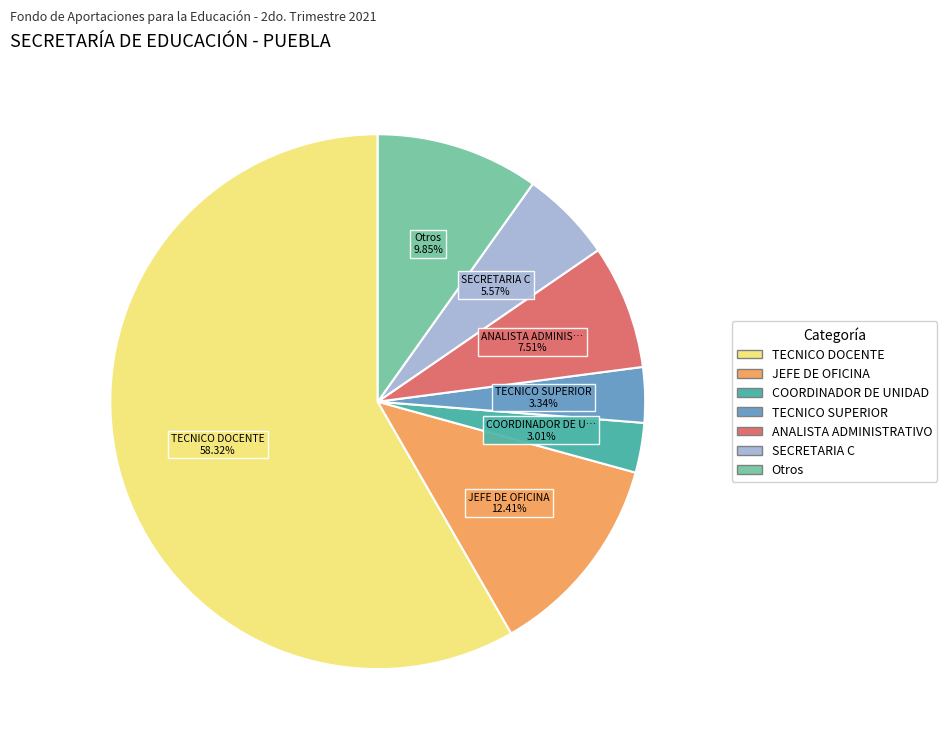

Is there a majority slice in this chart?

Yes